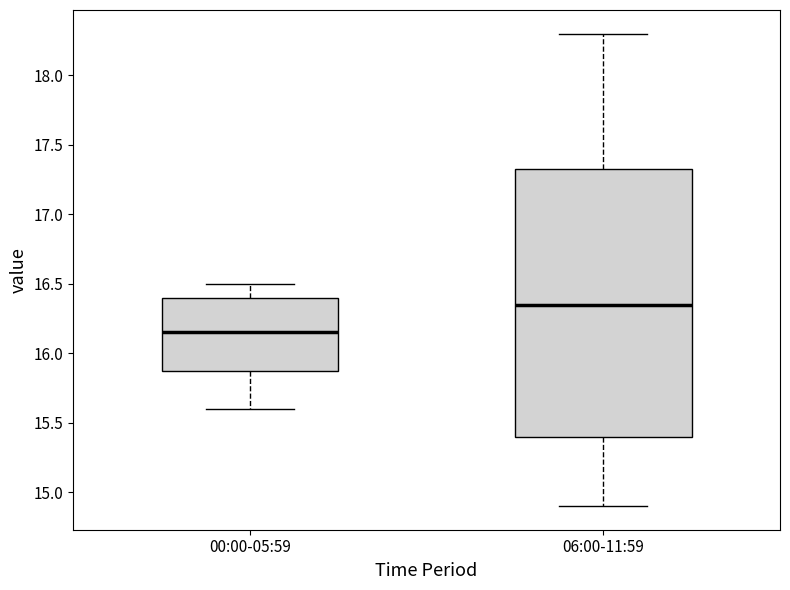

Reading left to right, read every box against the y-axis: the position of its median line, the range the box covers, and the ends of its whiskers. The values are not printed on the chart, so give them approximately, as read against the axis.

00:00-05:59: median 16.15, box 15.90 to 16.40, whiskers 15.60 to 16.50
06:00-11:59: median 16.35, box 15.40 to 17.35, whiskers 14.90 to 18.30